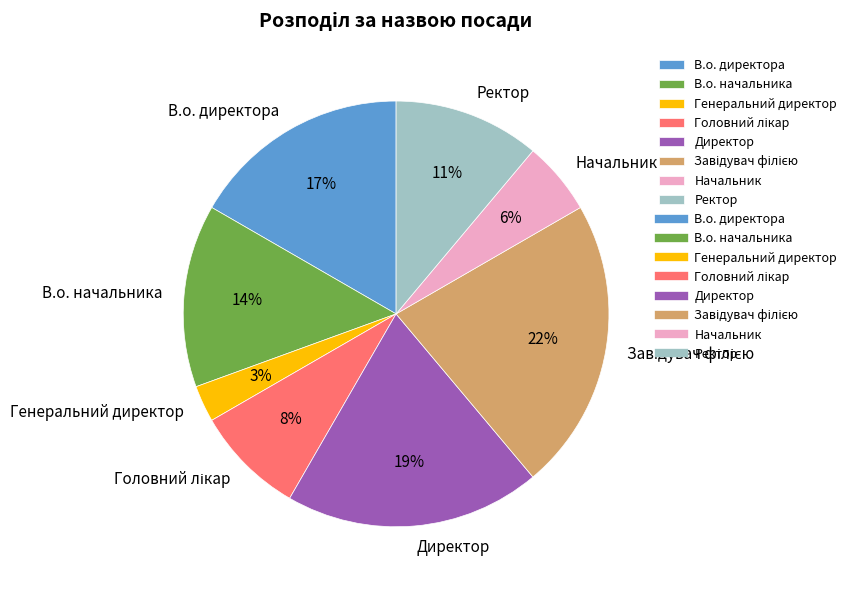

How many slices are in this pie chart?

8